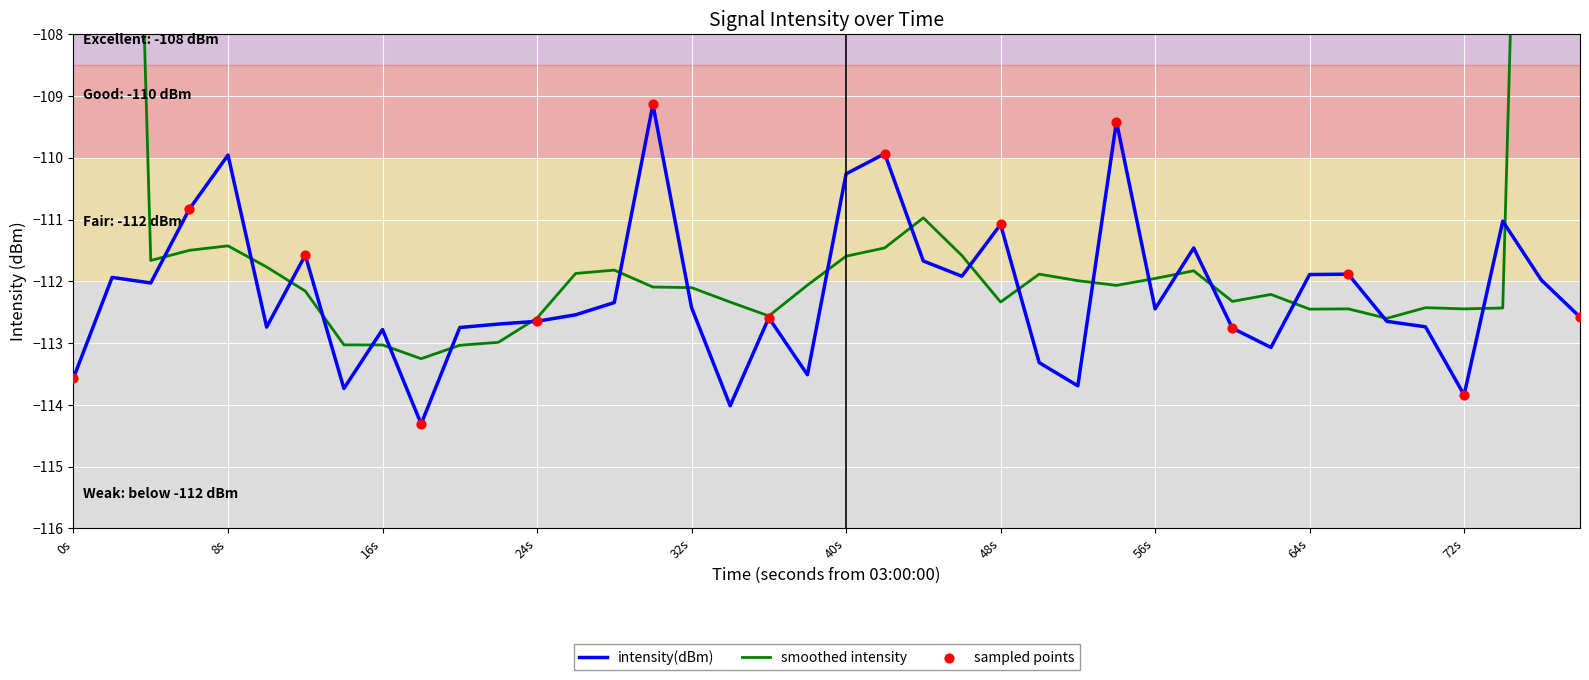

What is the lowest value of the intensity(dBm) series?

-114.3